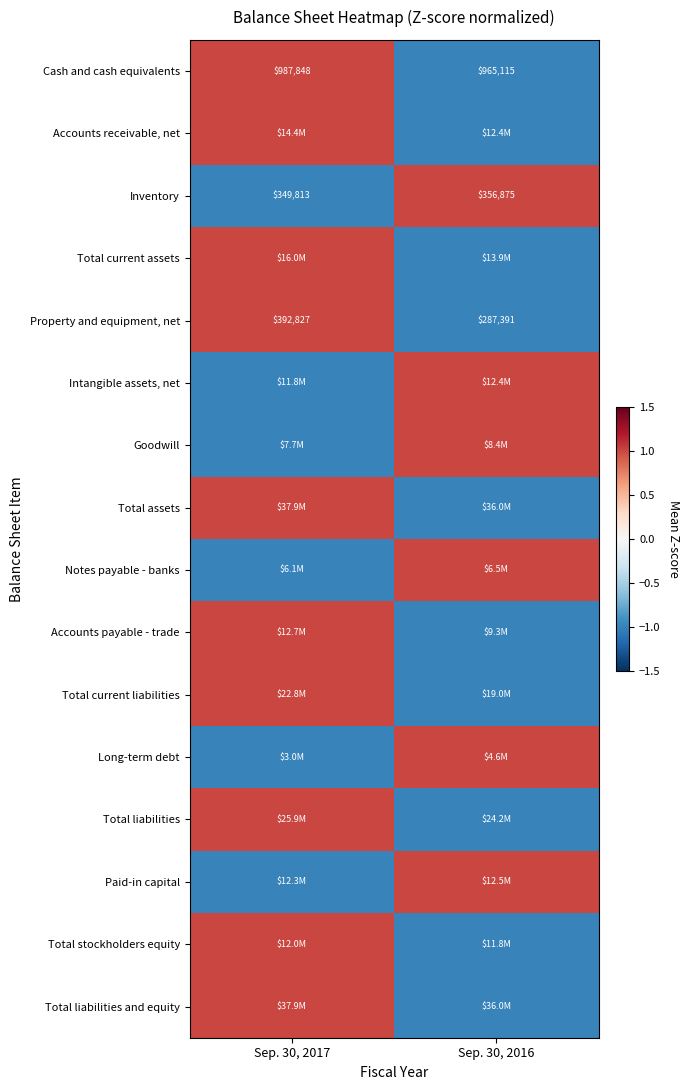

True or false: Cash and cash equivalents has a value of 987848 at Sep. 30, 2017.

True